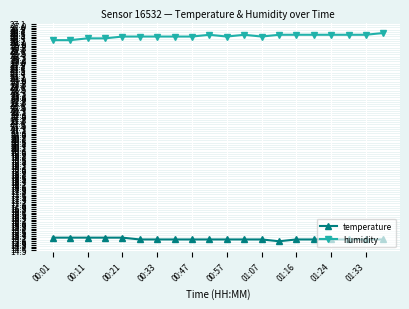

At how many categories does at least one series exceed 16?

20